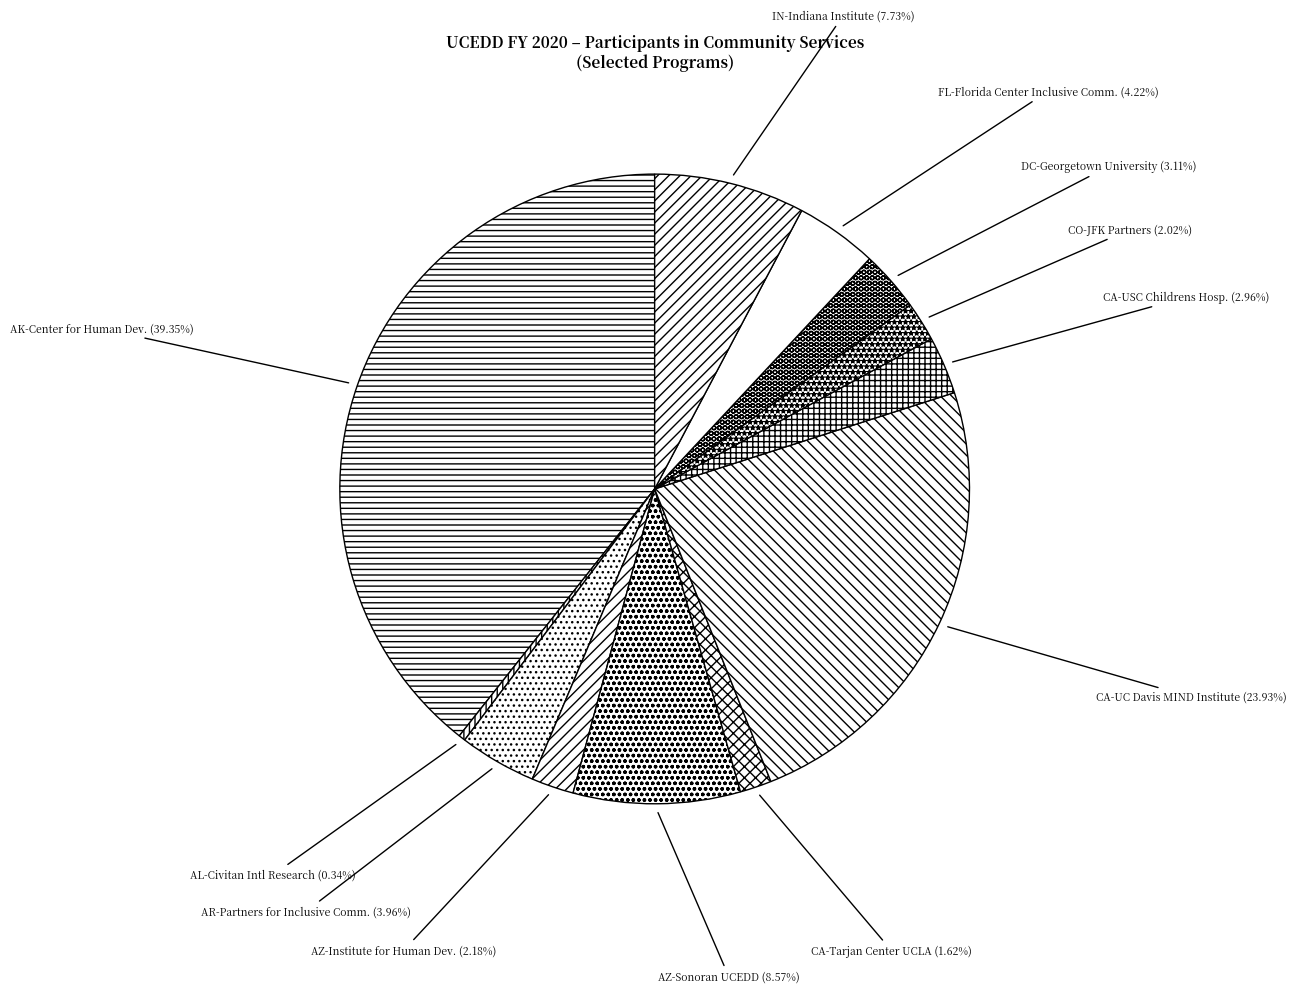

Combined, do CA-UC Davis MIND Institute and IN-Indiana Institute account for over 50%?

No